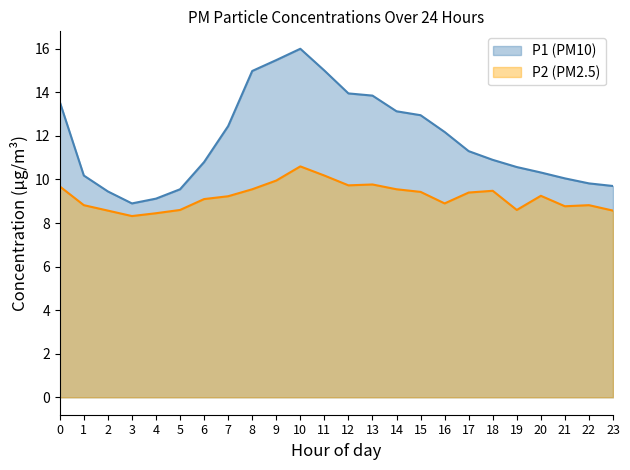

Rank the series by their maximum value, from highest to lowest.

P1 (PM10), P2 (PM2.5)